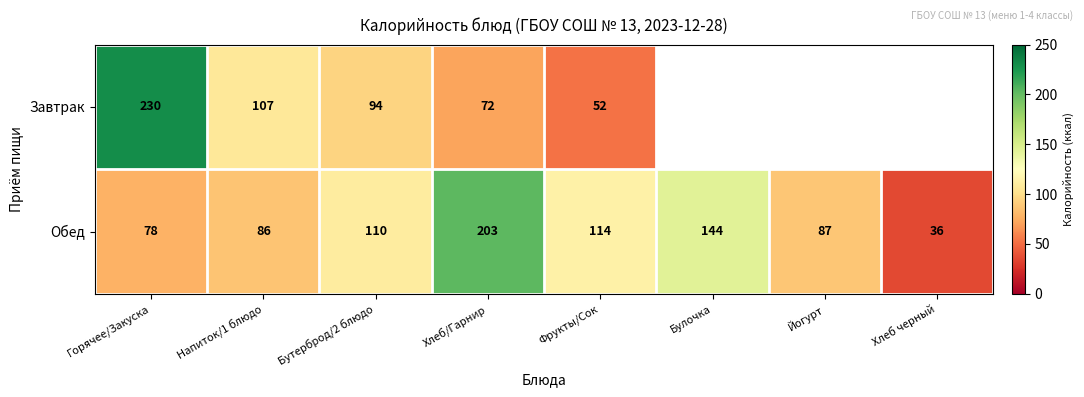

Where is Обед nearest to the value 119?

Фрукты/Сок